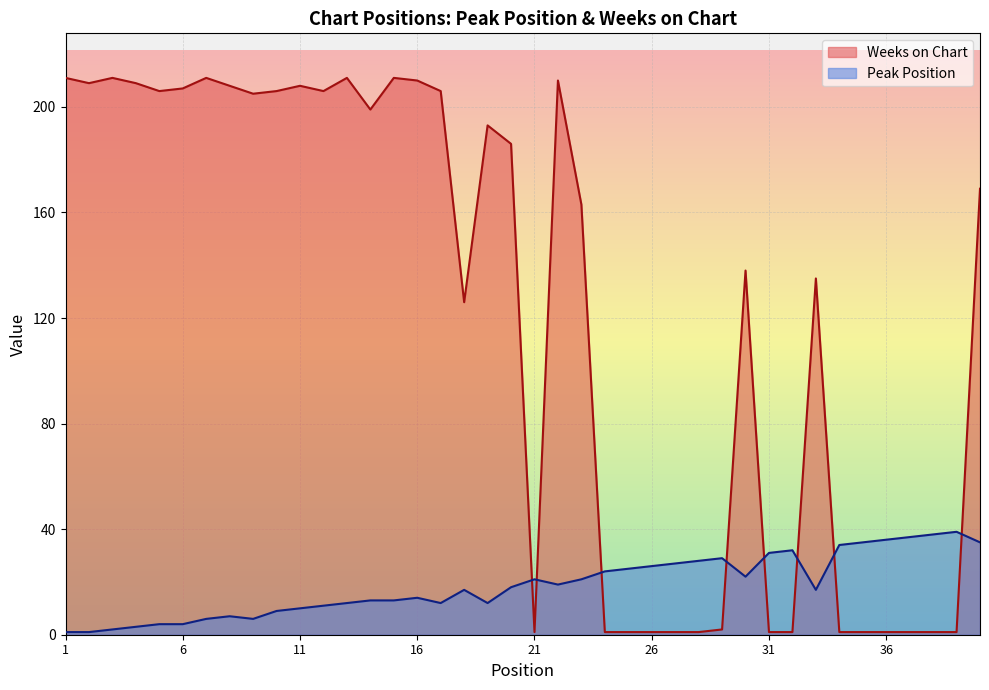

What is the greatest value displayed?

211